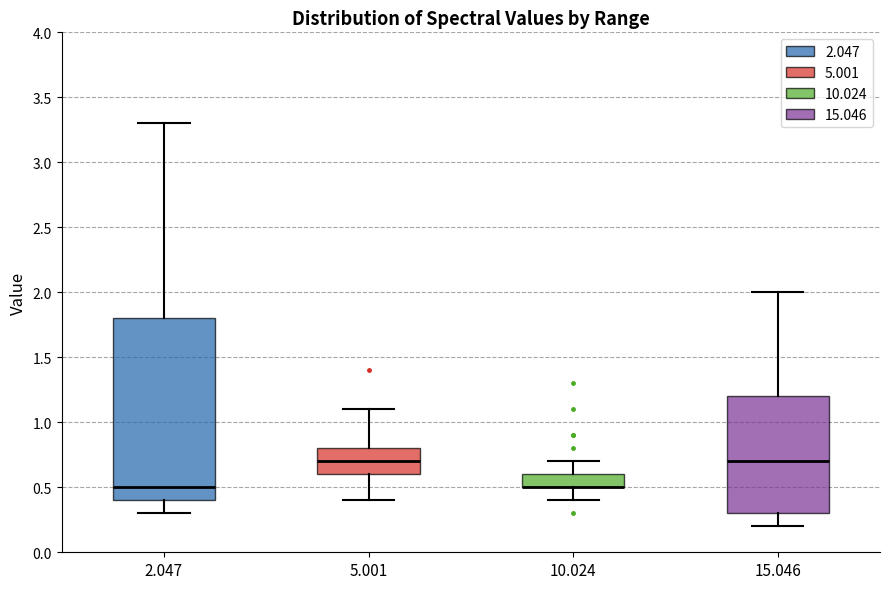

Where is the lower edge of the box at x = 15.046 on the y-axis? The values are not printed on the chart, so give them approximately, as read against the axis.

0.3